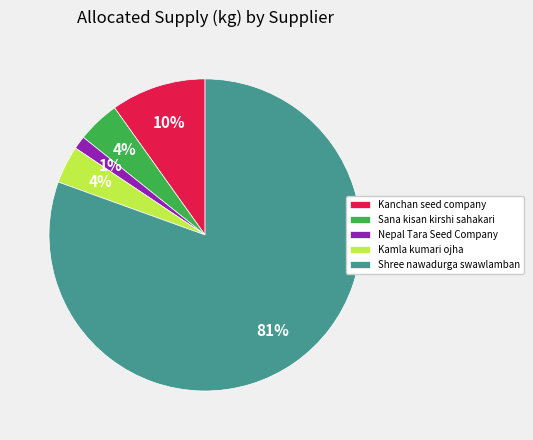

What is the largest slice in the pie chart?

Shree nawadurga swawlamban